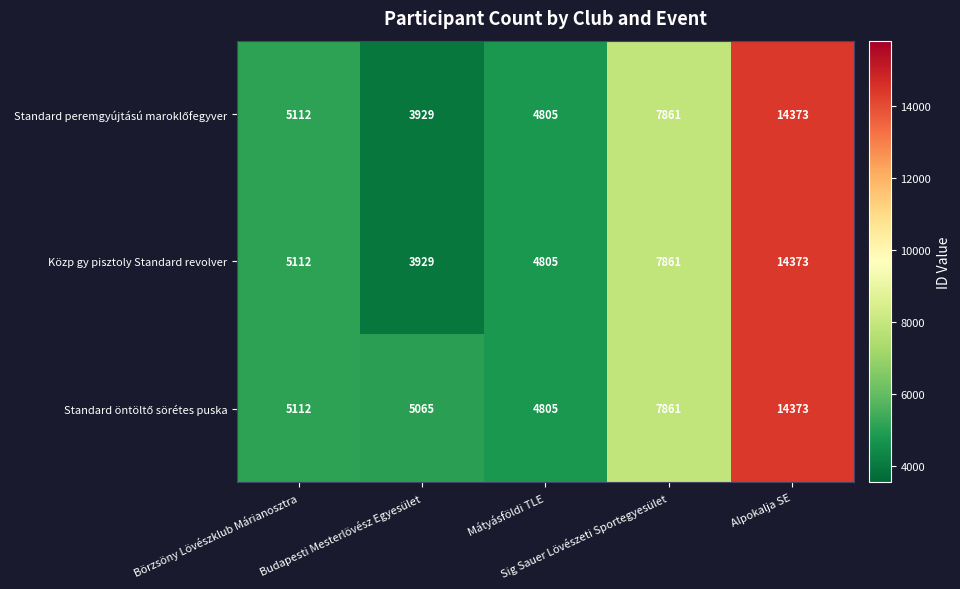

How many data points does each series have?

5